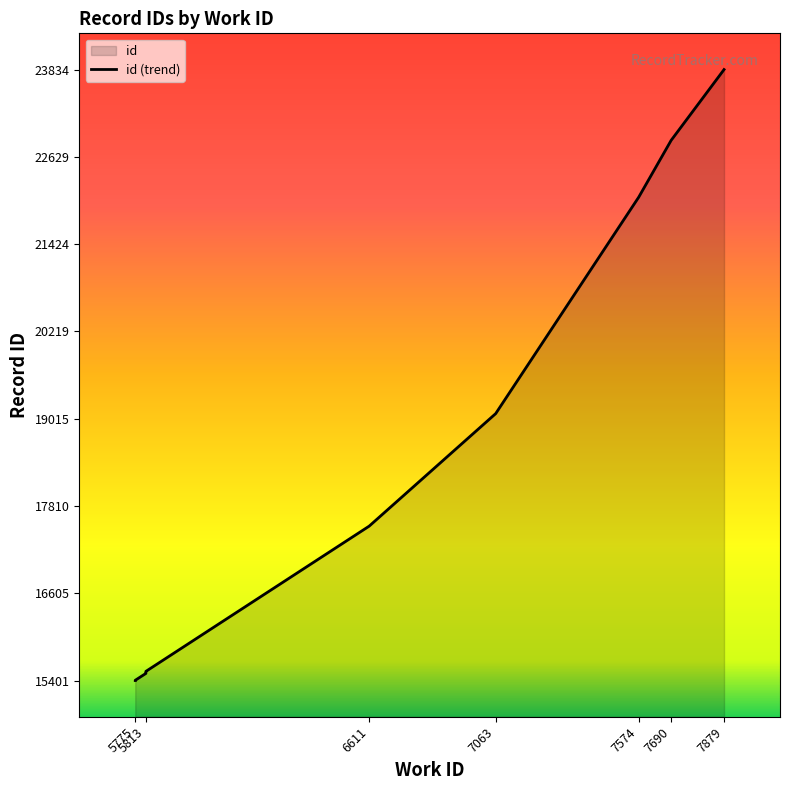

Which category has the lowest value across all series?

5775